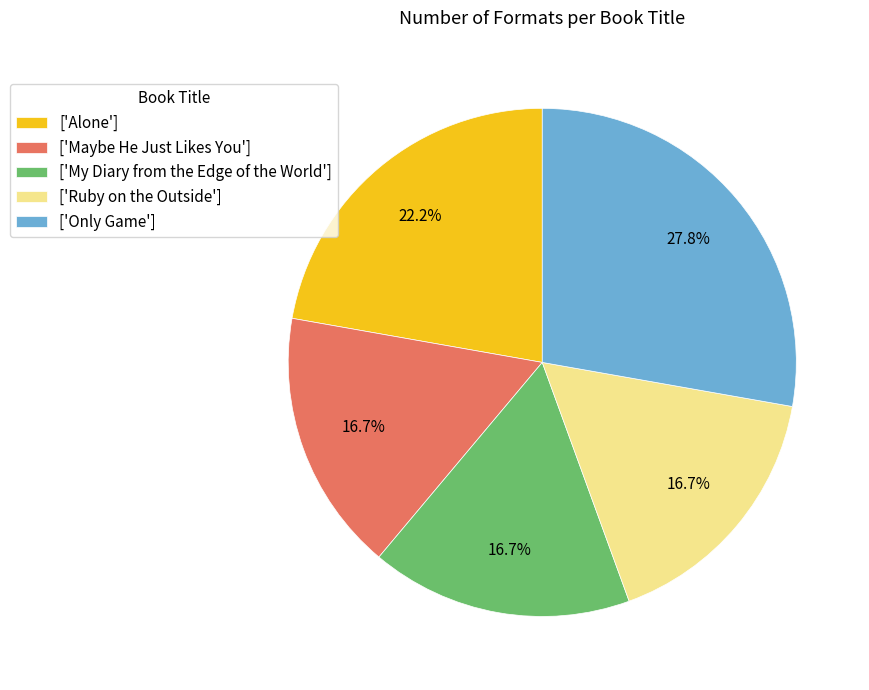

Is there any slice that represents more than half of the pie?

No